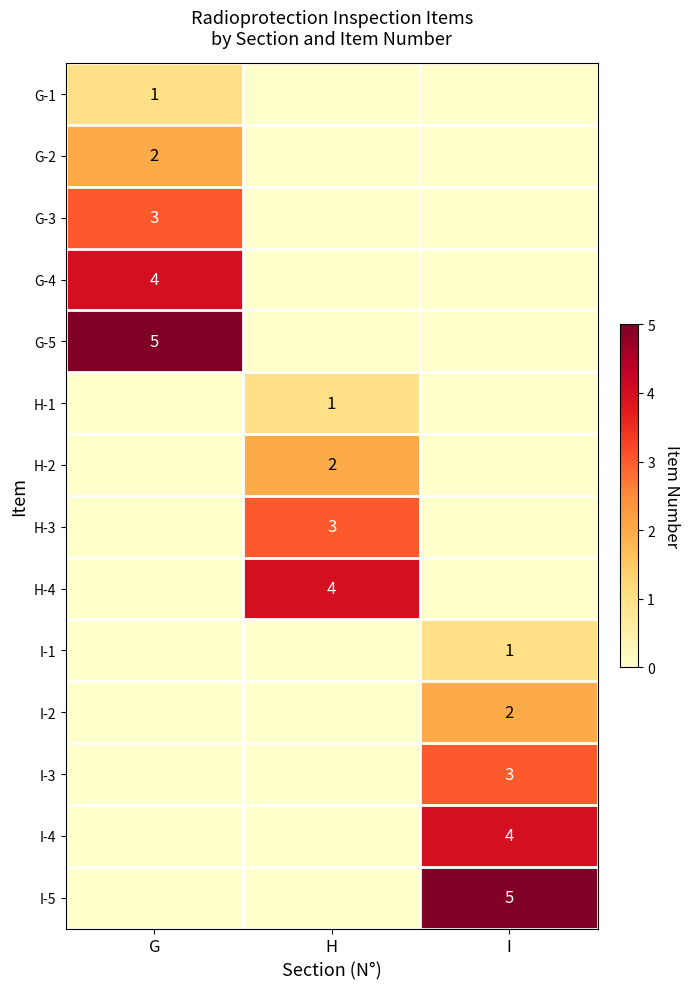

Which has a higher value, I or H?

I